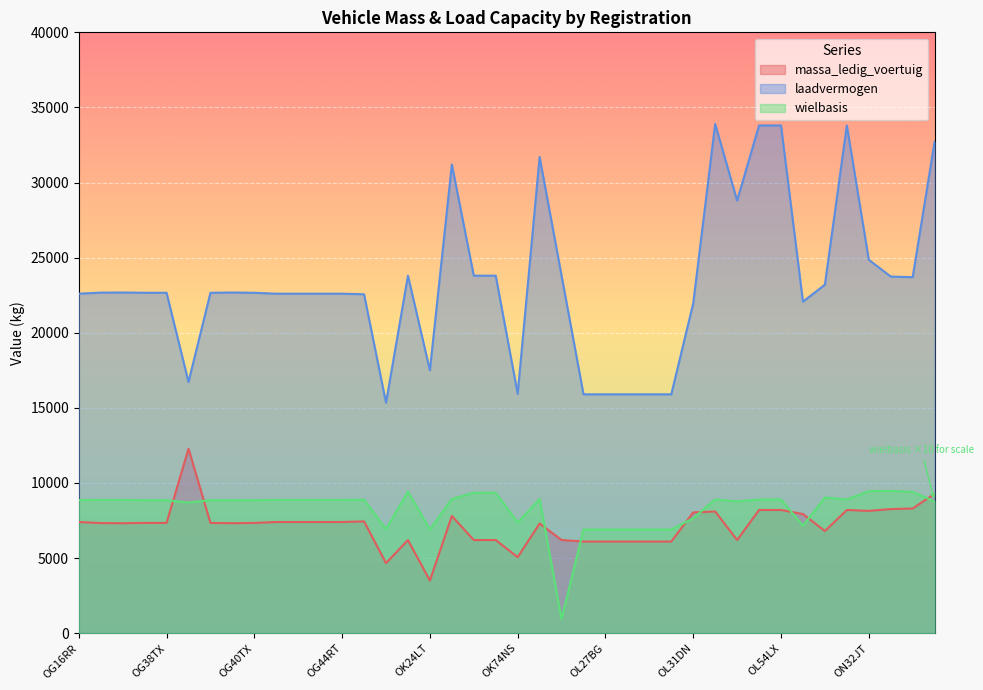

True or false: massa_ledig_voertuig and laadvermogen intersect in this chart.

False